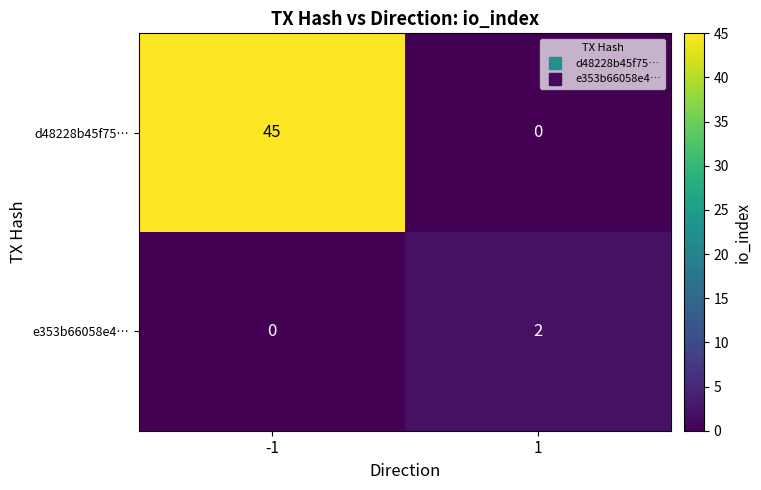

The e353b66058e4… series shows 0 at -1. True or false?

True